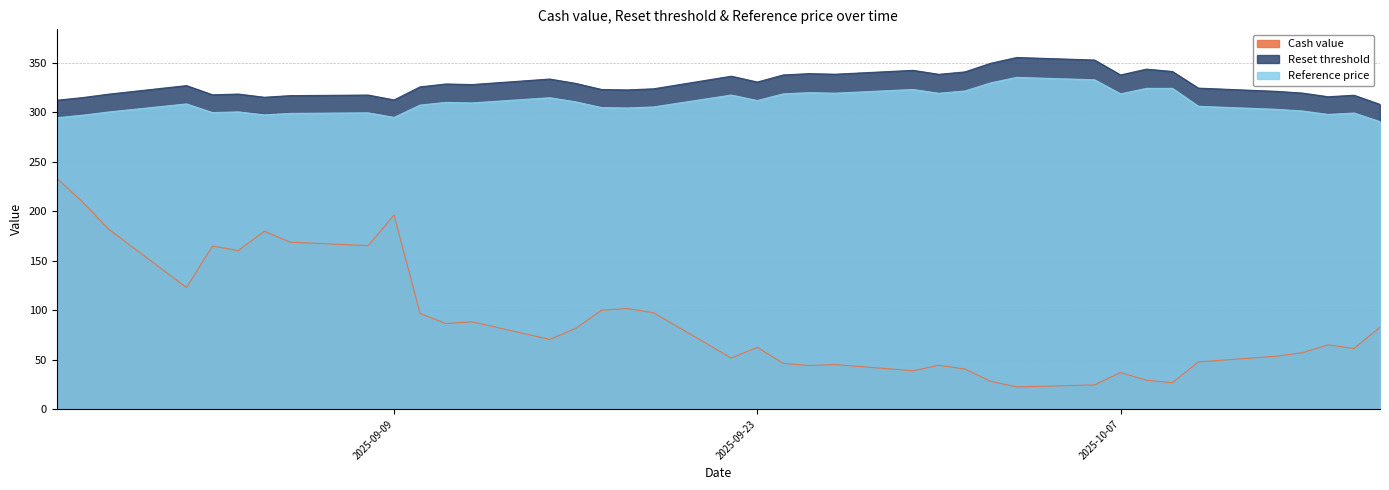

What is the value of the Reset threshold point at the 14th from the left?

333.3